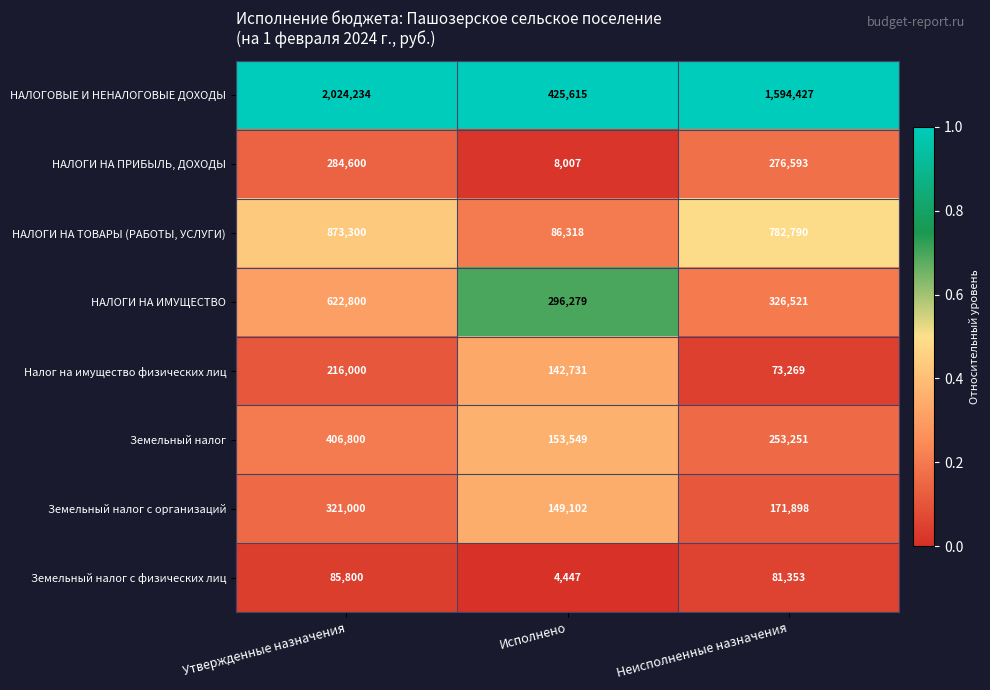

Which series changed the most between Исполнено and Неисполненные назначения?

НАЛОГОВЫЕ И НЕНАЛОГОВЫЕ ДОХОДЫ